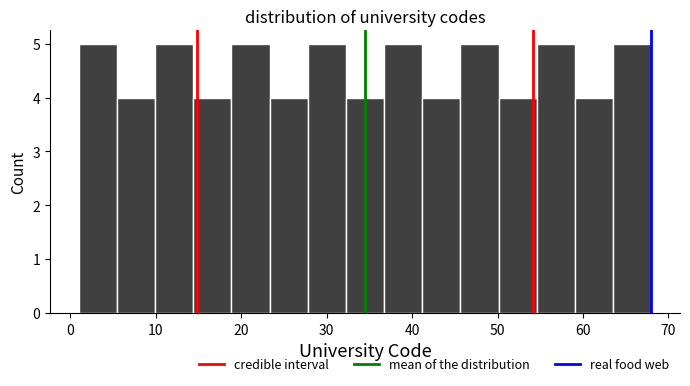

Reading left to right, transcribe this chart: for each bar, give the range it covers on the x-axis and its height. Neither the bar edges nor the heights are printed on the chart, so give them approximately, as read against the axes.

1 to 5: 5
5 to 10: 4
10 to 14: 5
14 to 19: 4
19 to 23: 5
23 to 28: 4
28 to 32: 5
32 to 37: 4
37 to 41: 5
41 to 46: 4
46 to 50: 5
50 to 55: 4
55 to 59: 5
59 to 64: 4
64 to 68: 5